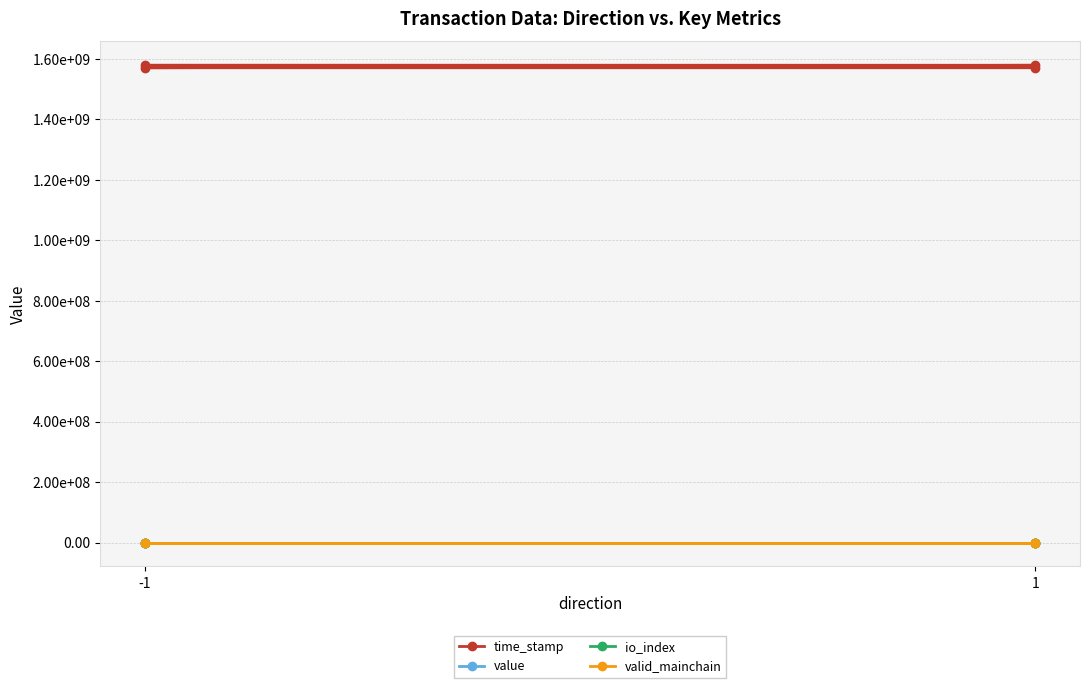

How many lines are shown in the chart?

4